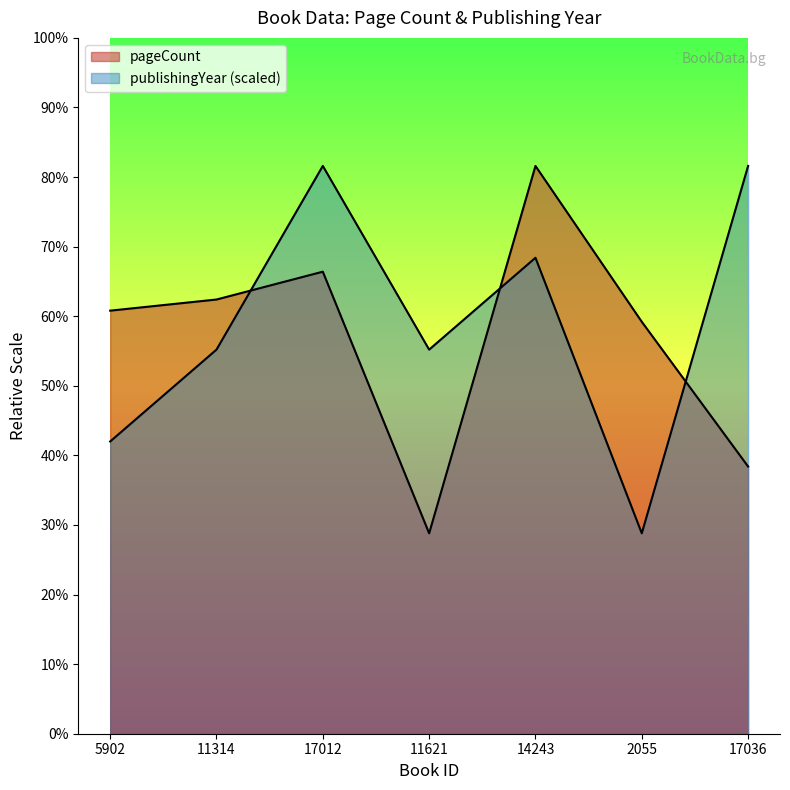

What value does the pageCount series have at 5902, to the nearest 10?

300